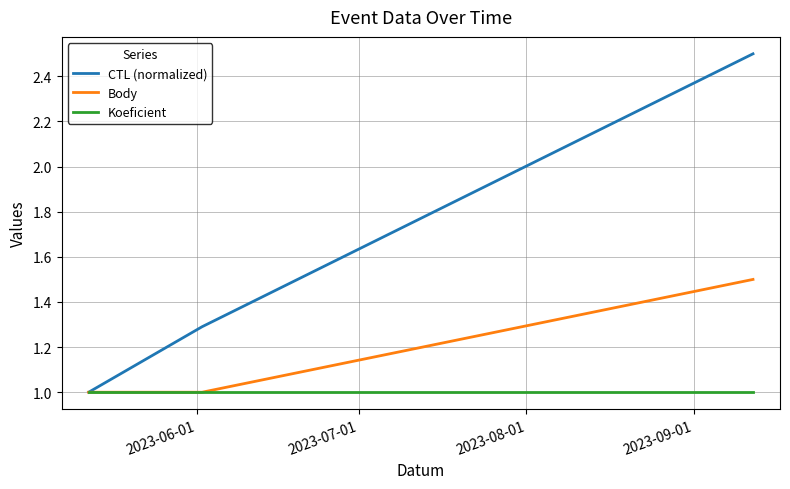

Rank the series by their average value, from highest to lowest.

CTL (normalized), Body, Koeficient